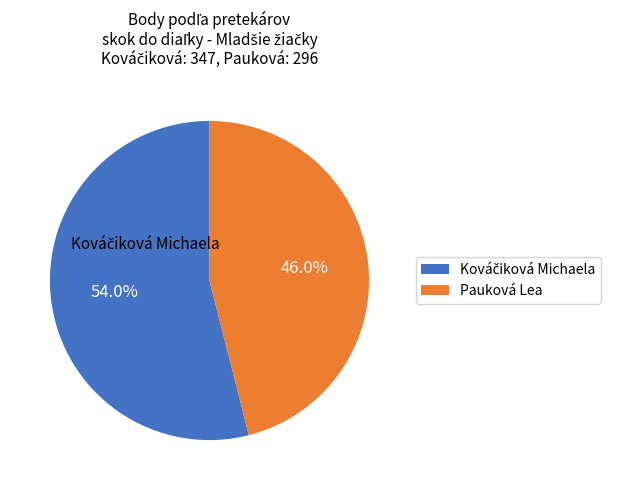

What percentage is NOT represented by Pauková Lea?

54.0%